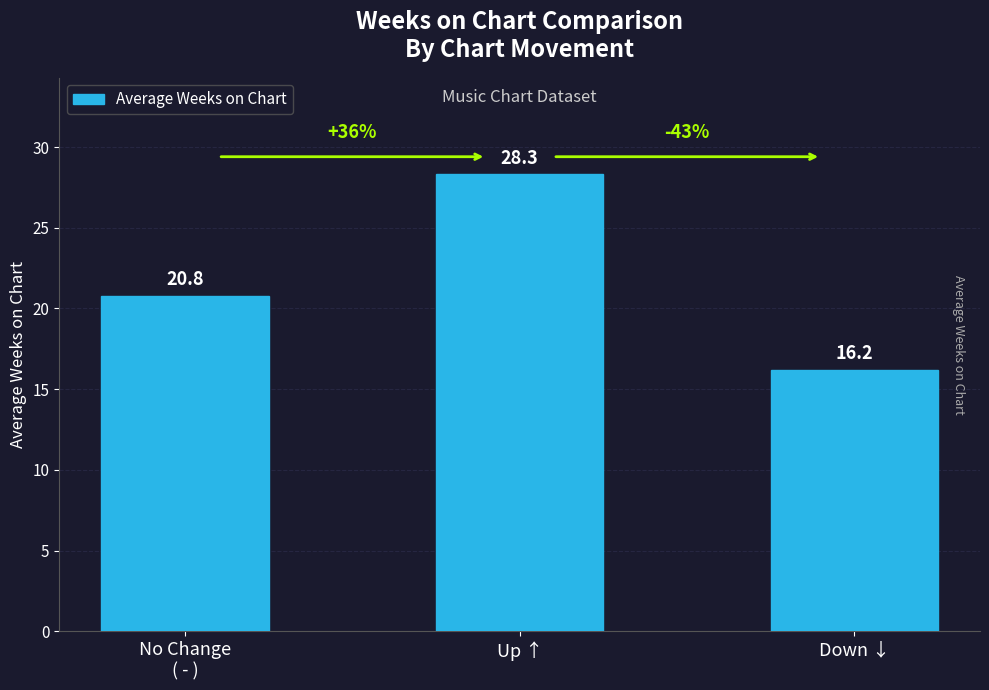

What is the greatest value displayed?

28.3